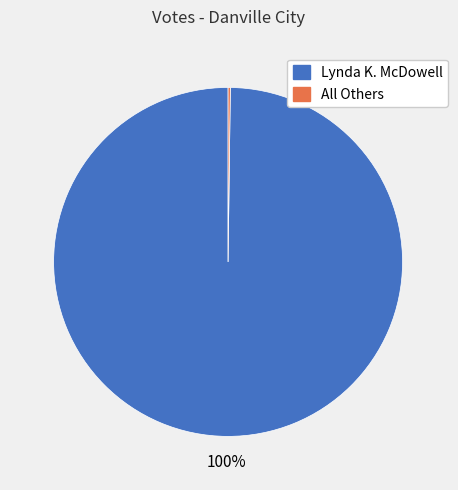

To the nearest percent, what is the average slice percentage?

50%